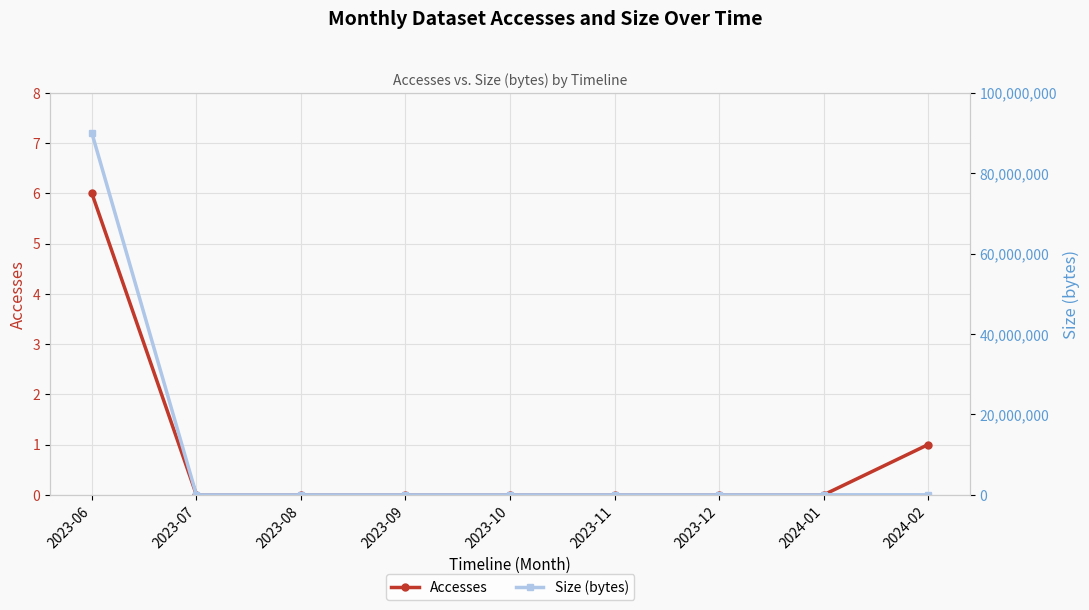

What is the maximum value for Accesses?

6